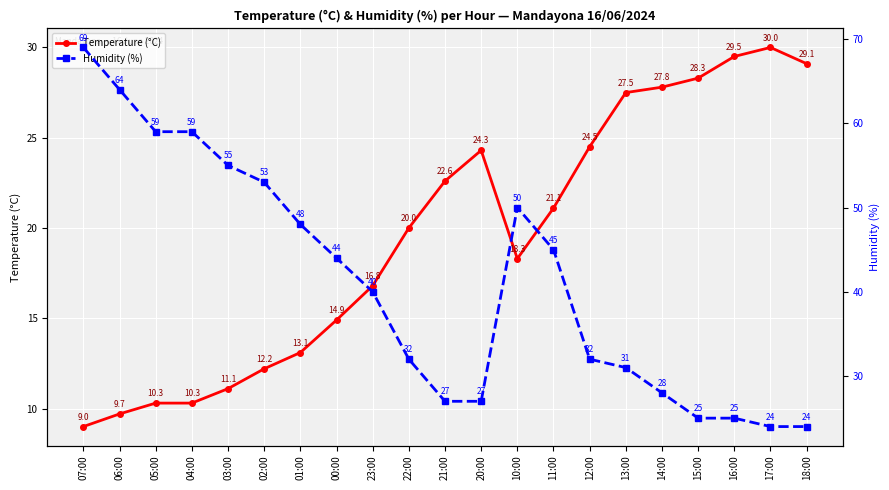

Is it true that Humidity (%) equals 67.3 at 10:00?

False